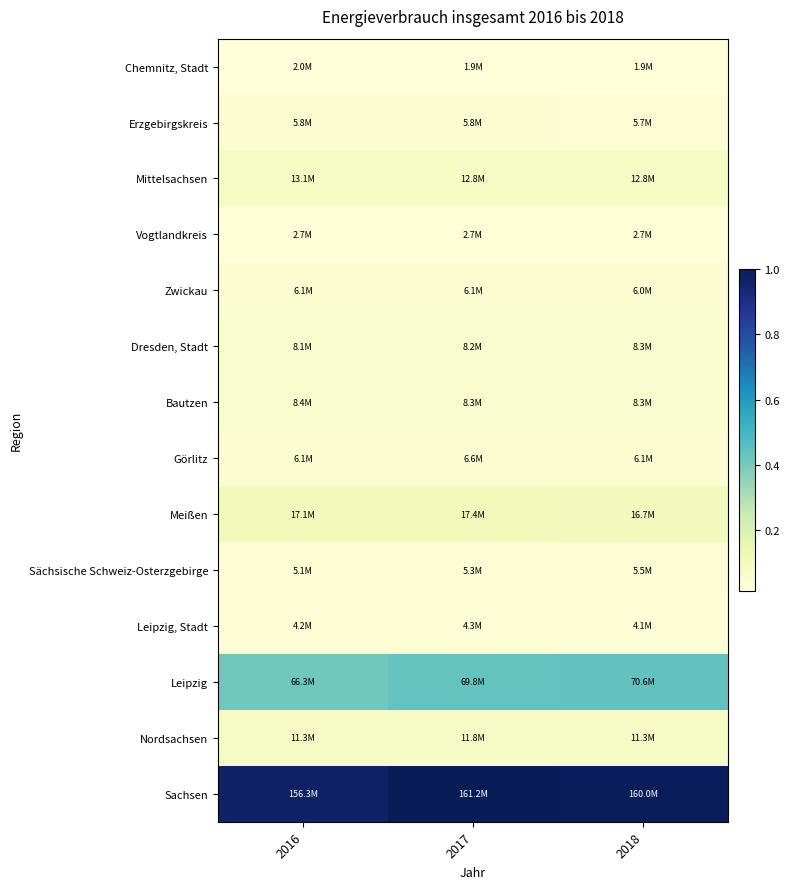

Which series has the largest total across all categories?

Sachsen